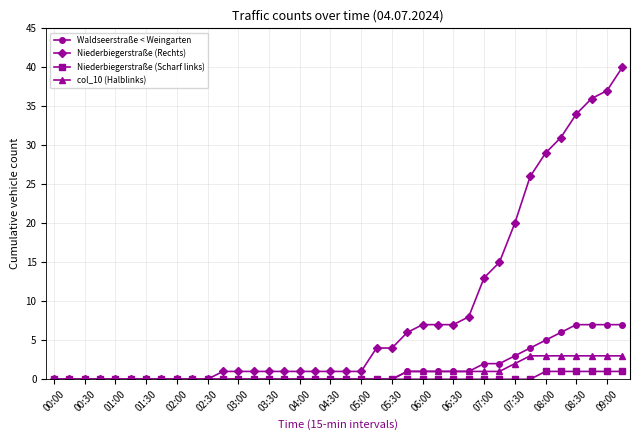

What is the highest value of the Waldseerstraße < Weingarten series?

7